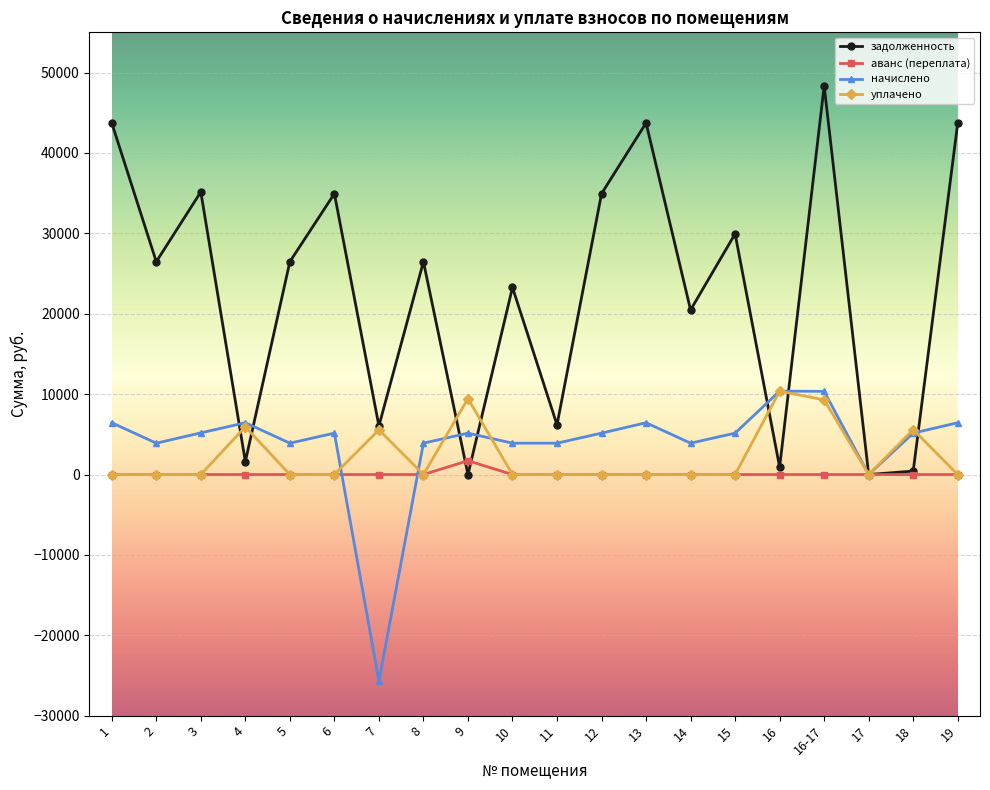

What is the total value across all series at 16?

21659.8